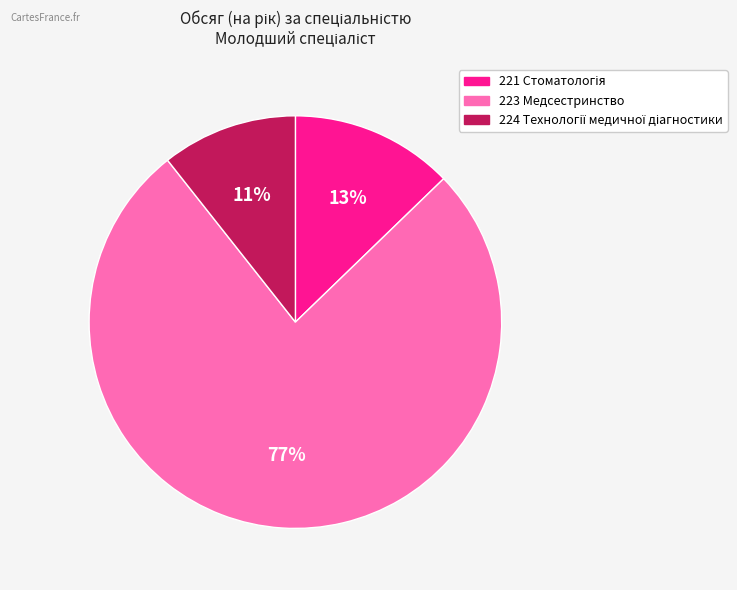

Which category accounts for the majority?

223 Медсестринство